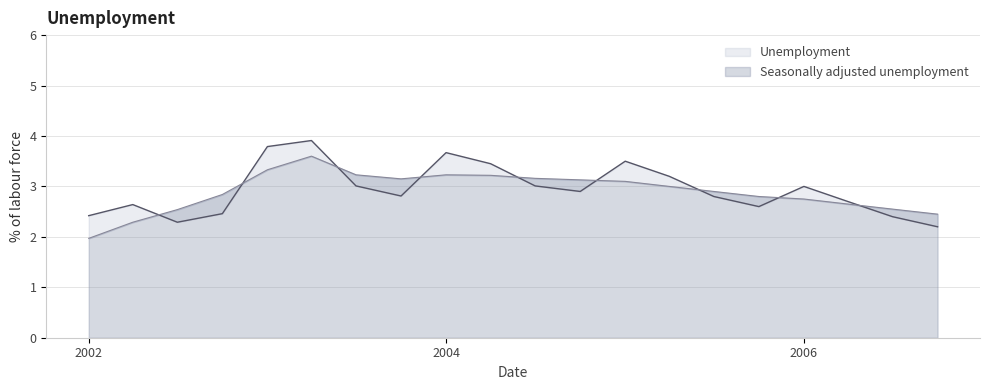

Does the chart display data point markers on the line(s)?

No